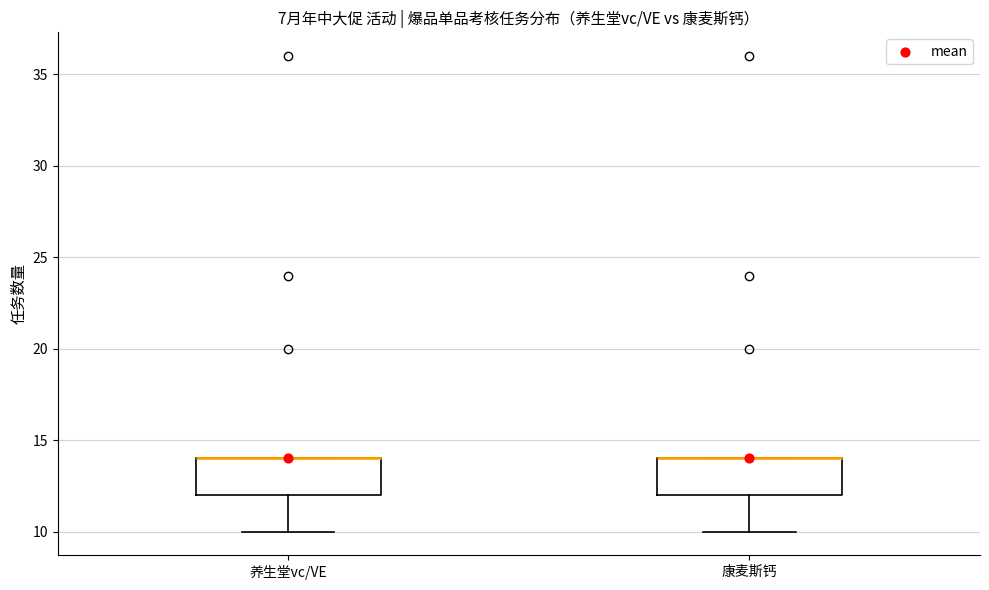

Reading left to right, read every box against the y-axis: the position of its median line, the range the box covers, and the ends of its whiskers. The values are not printed on the chart, so give them approximately, as read against the axis.

养生堂vc/VE: median 14 (drawn on the box's upper edge), box 12 to 14, whiskers 10 to 14
康麦斯钙: median 14 (drawn on the box's upper edge), box 12 to 14, whiskers 10 to 14